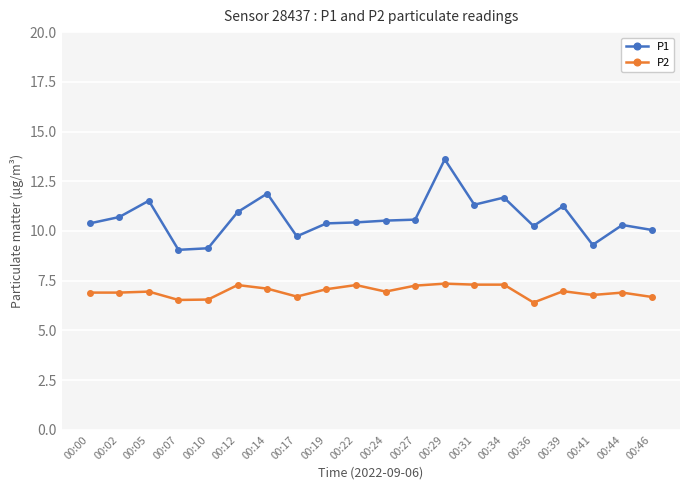

True or false: P2 and P1 cross at least once.

False